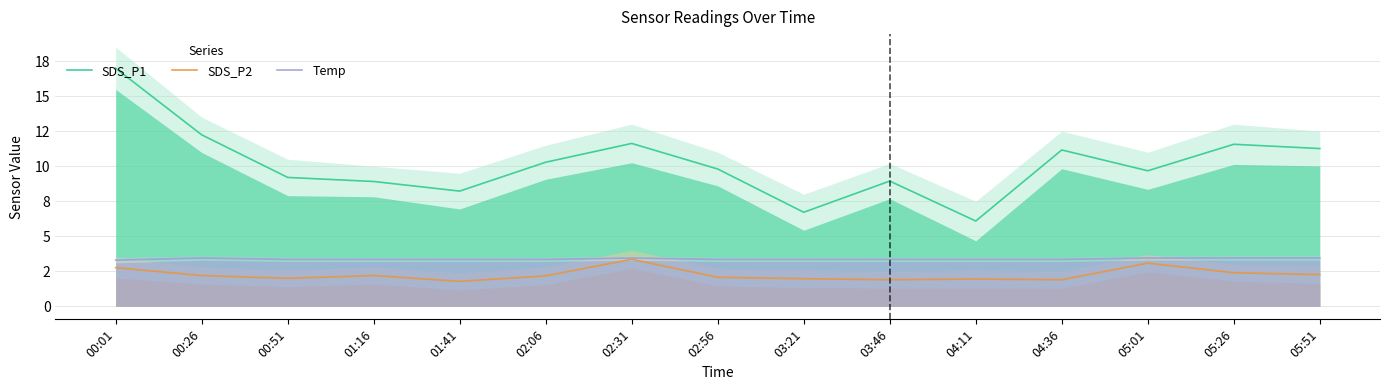

Where is Temp nearest to the value 3?

00:01